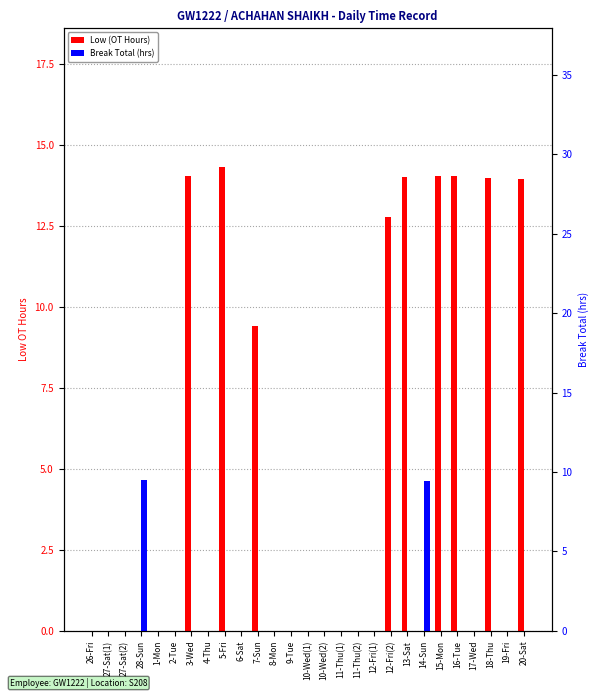

Between 12-Fri(1) and 18-Thu, which series saw the biggest shift?

Low (OT Hours)